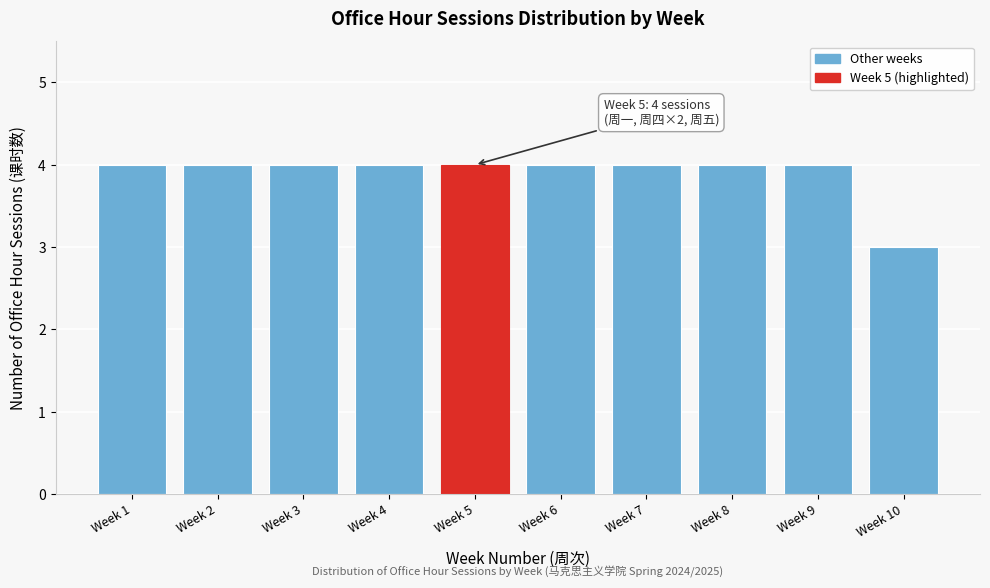

Reading left to right, what are all the values shown in this chart?

4	4	4	4	4	4	4	4	4	3